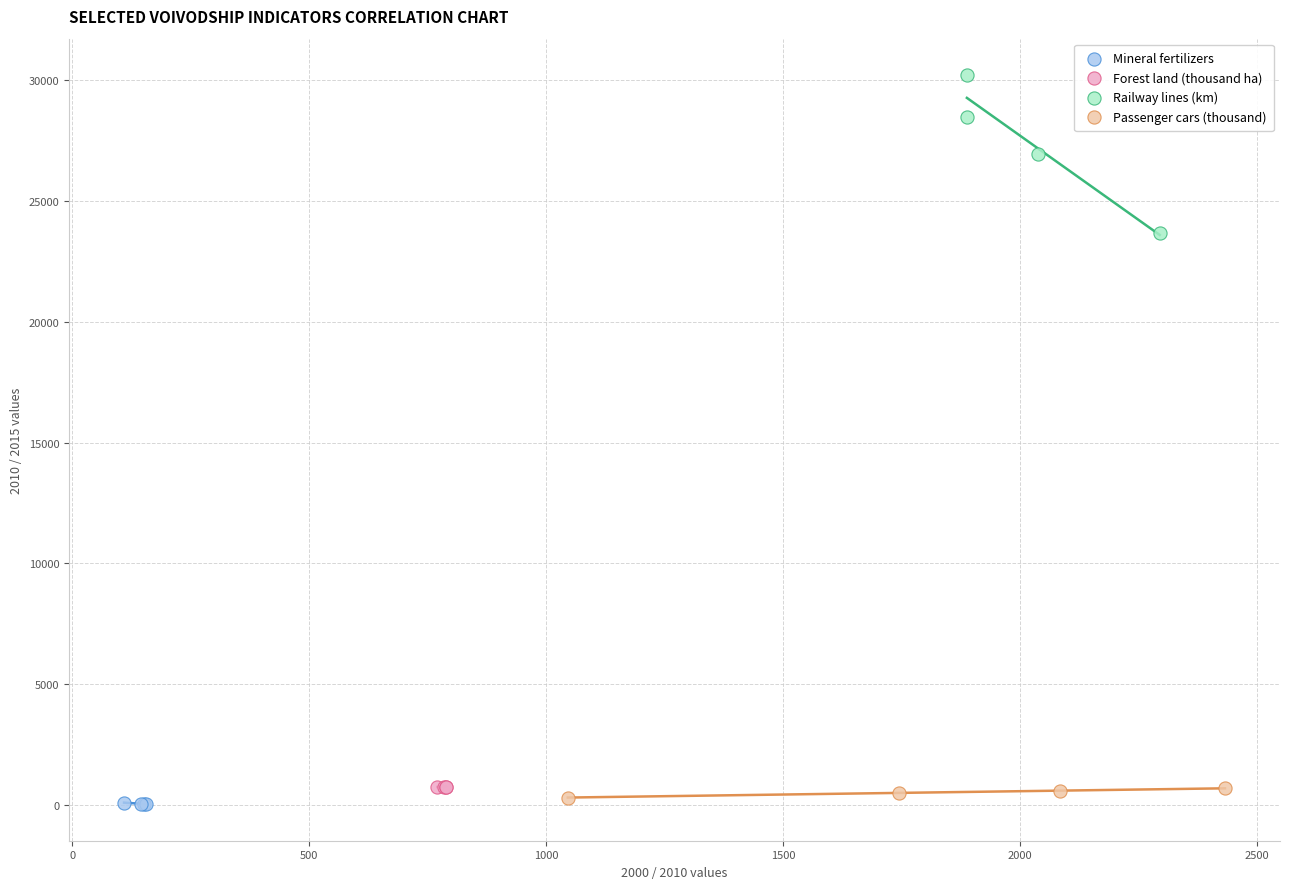

Which series has the widest spread of Y values?

Railway lines (km)